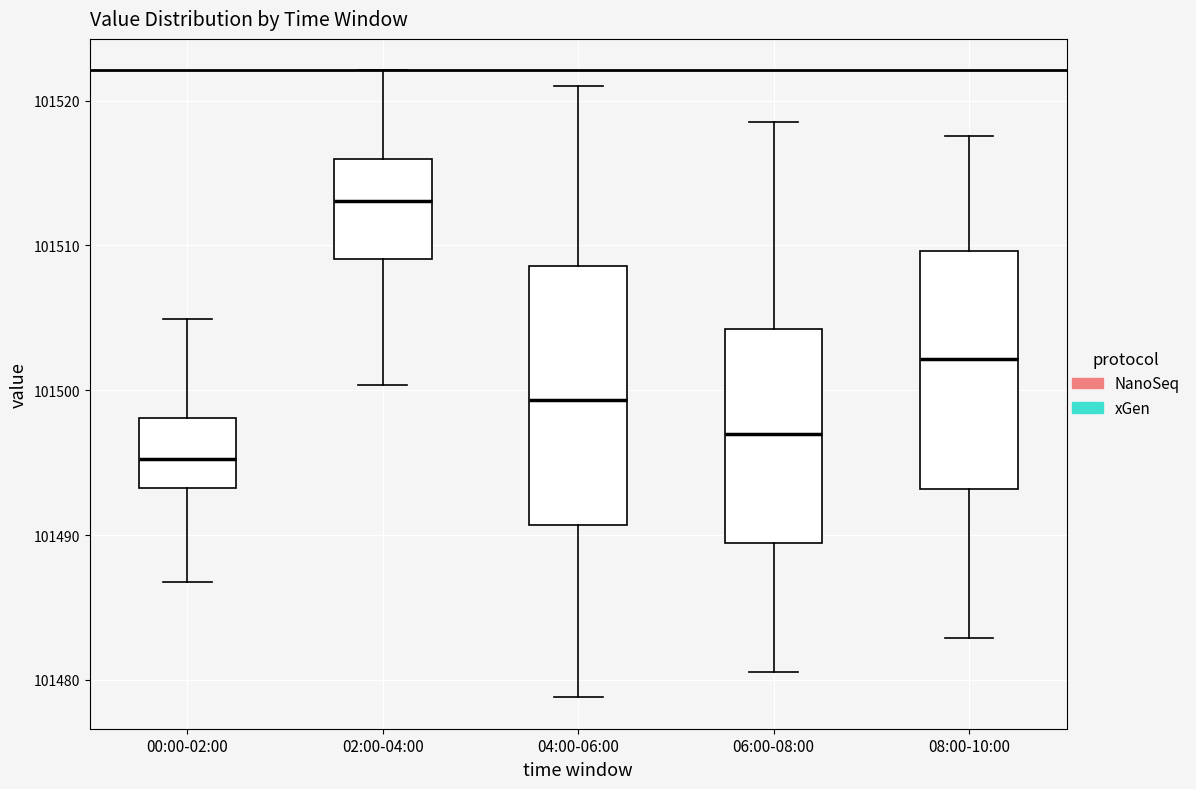

Where does the upper whisker of the box for 08:00-10:00 end on the y-axis? The values are not printed on the chart, so give them approximately, as read against the axis.

101518